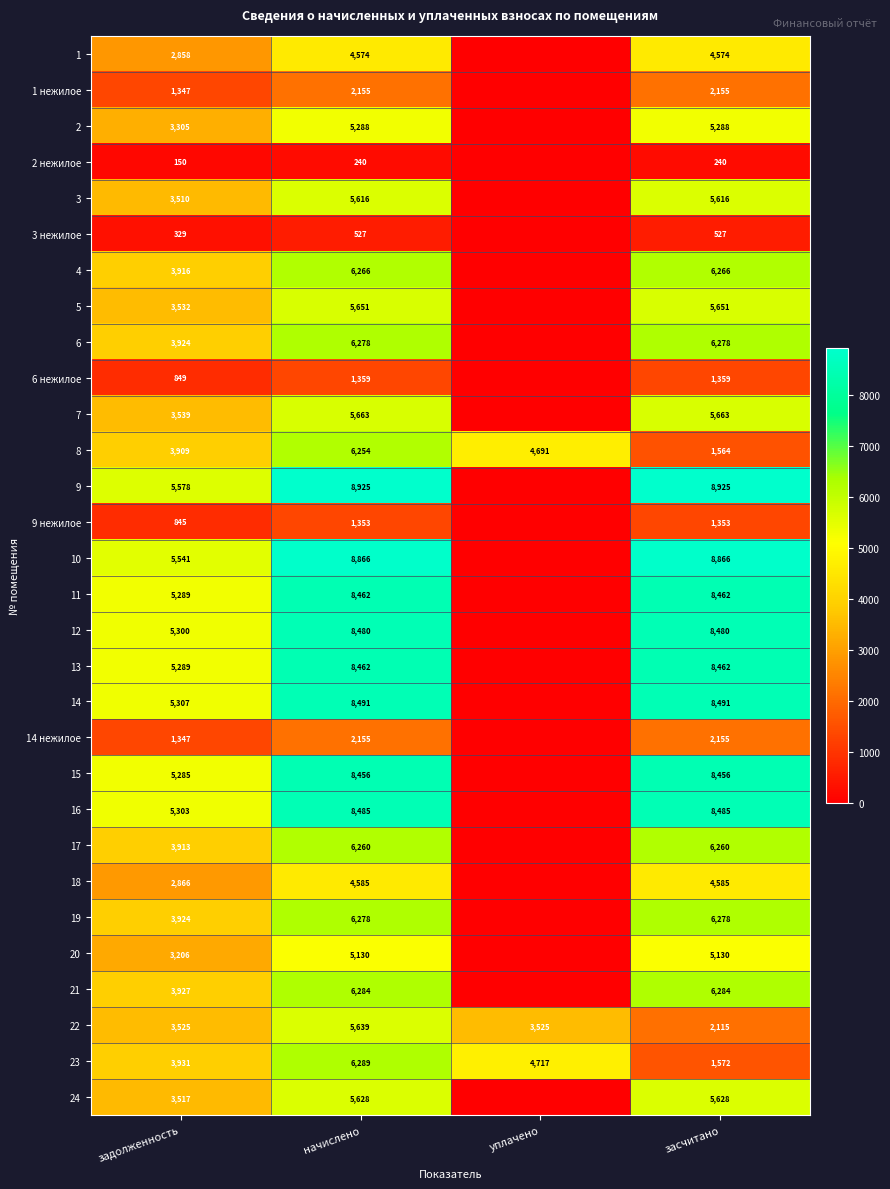

Is the value of 17 at начислено greater than the value of 9 at засчитано?

No